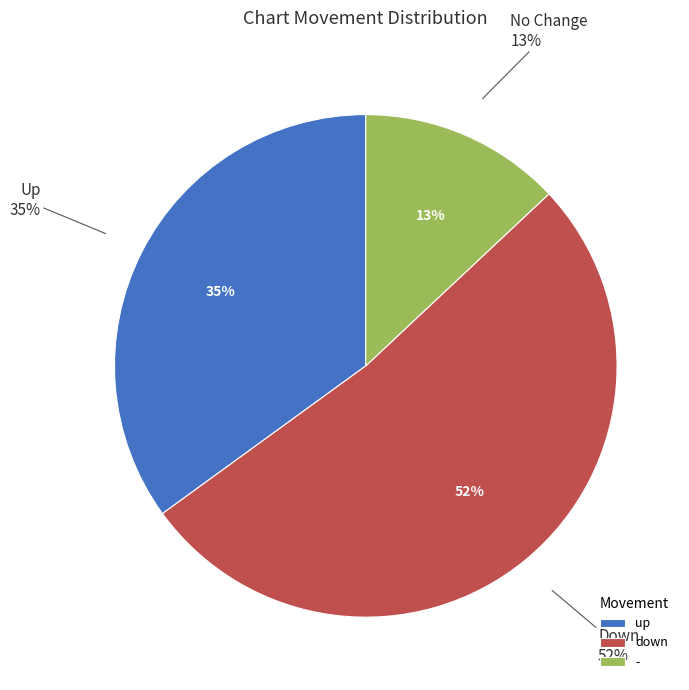

Which category accounts for the majority?

down